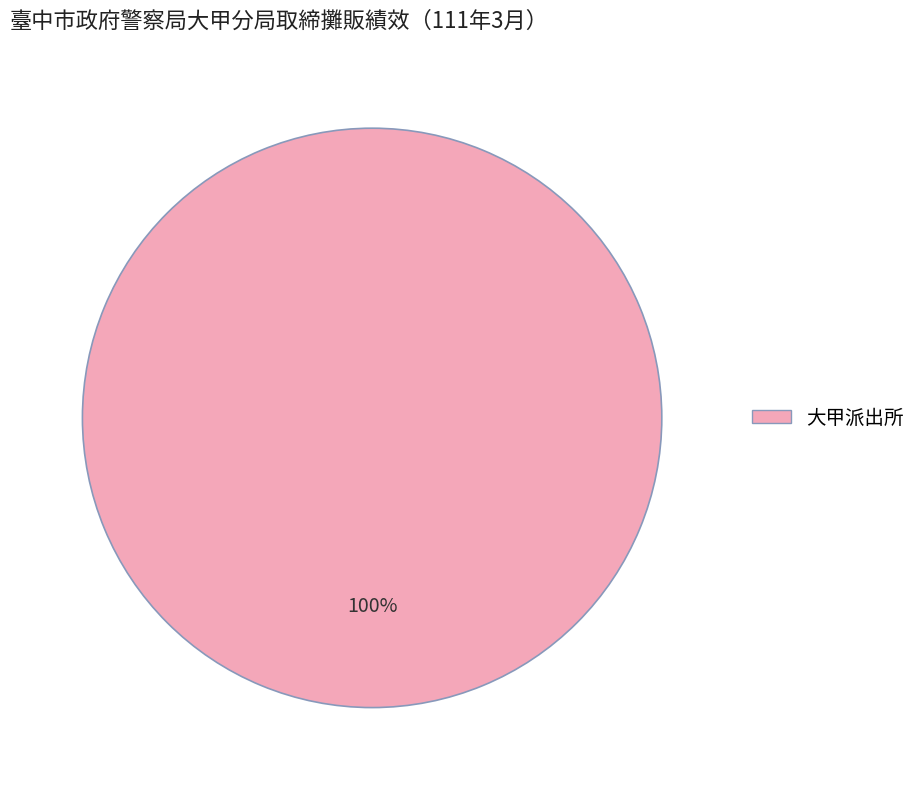

True or false: 大甲派出所 accounts for 91% of the total.

False